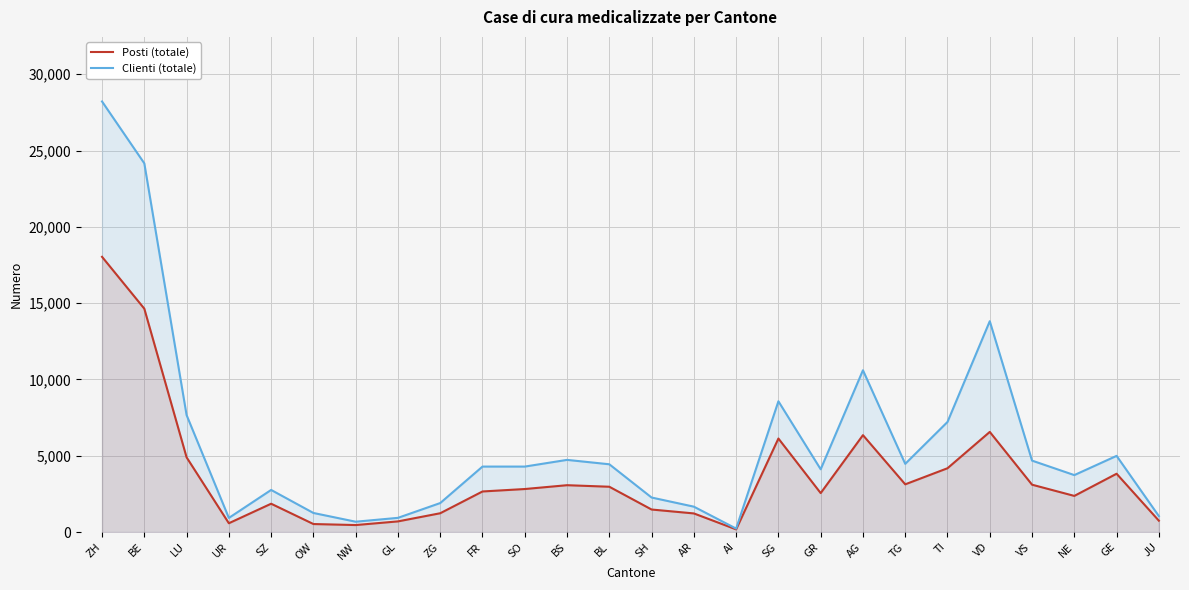

Where does the Posti (totale) series first go above 2817?

ZH